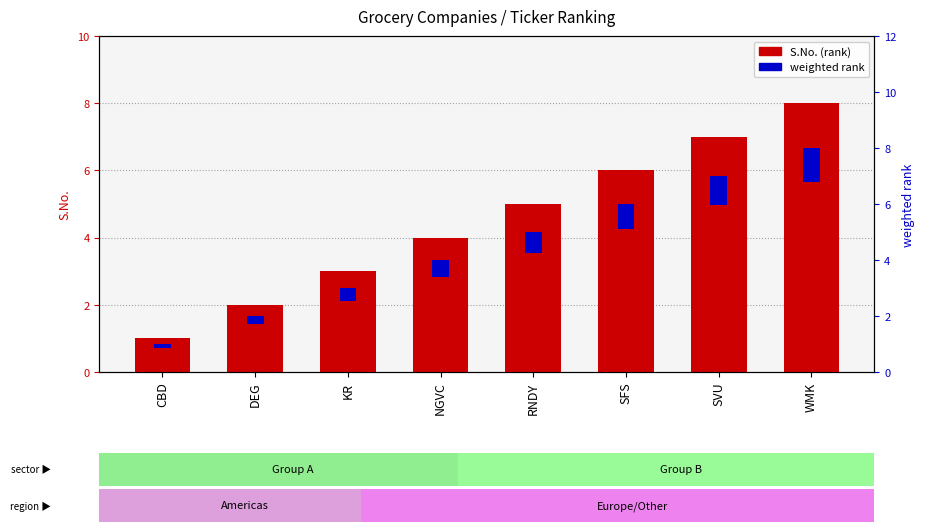

Read the weighted rank value at CBD.

0.2